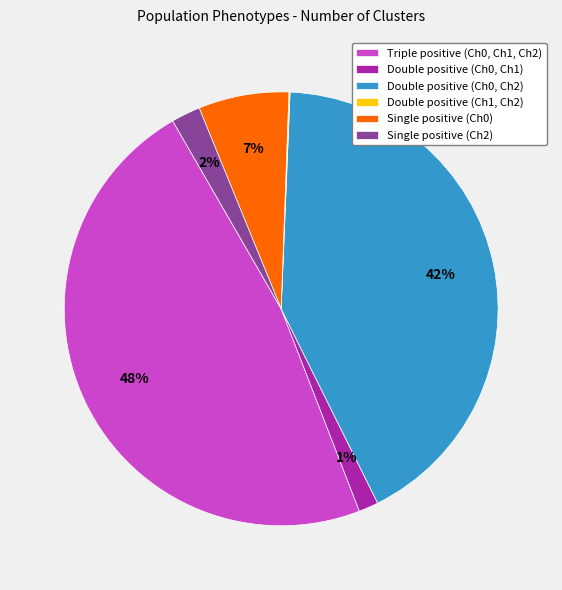

To the nearest percent, what percentage of the pie is Single positive (Ch2)?

2%